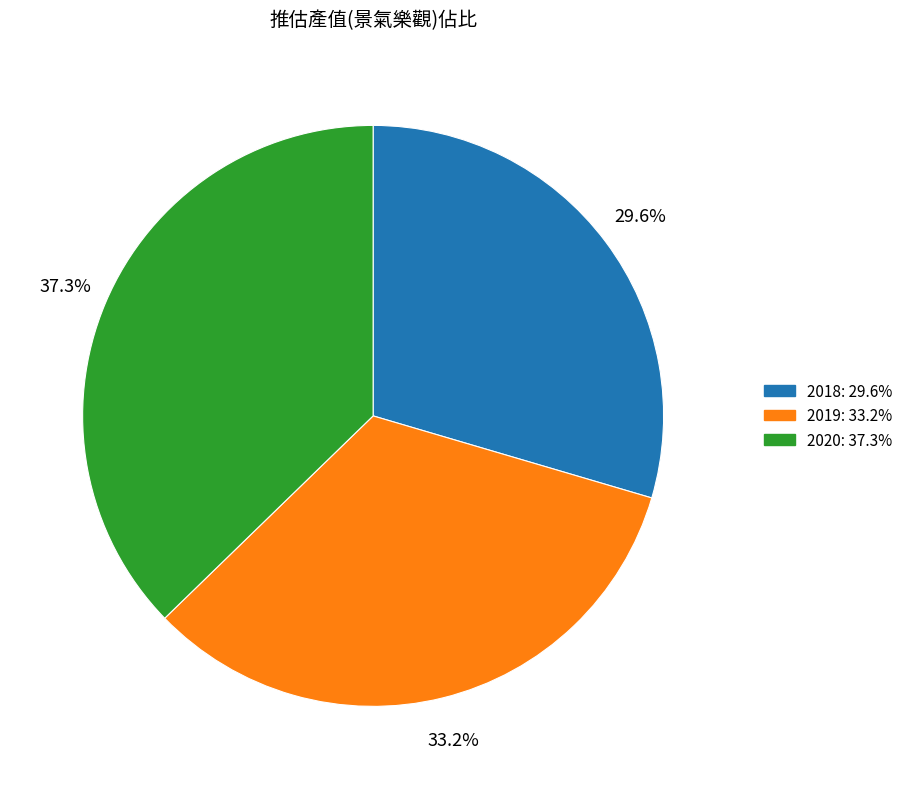

Is there any slice that represents more than half of the pie?

No